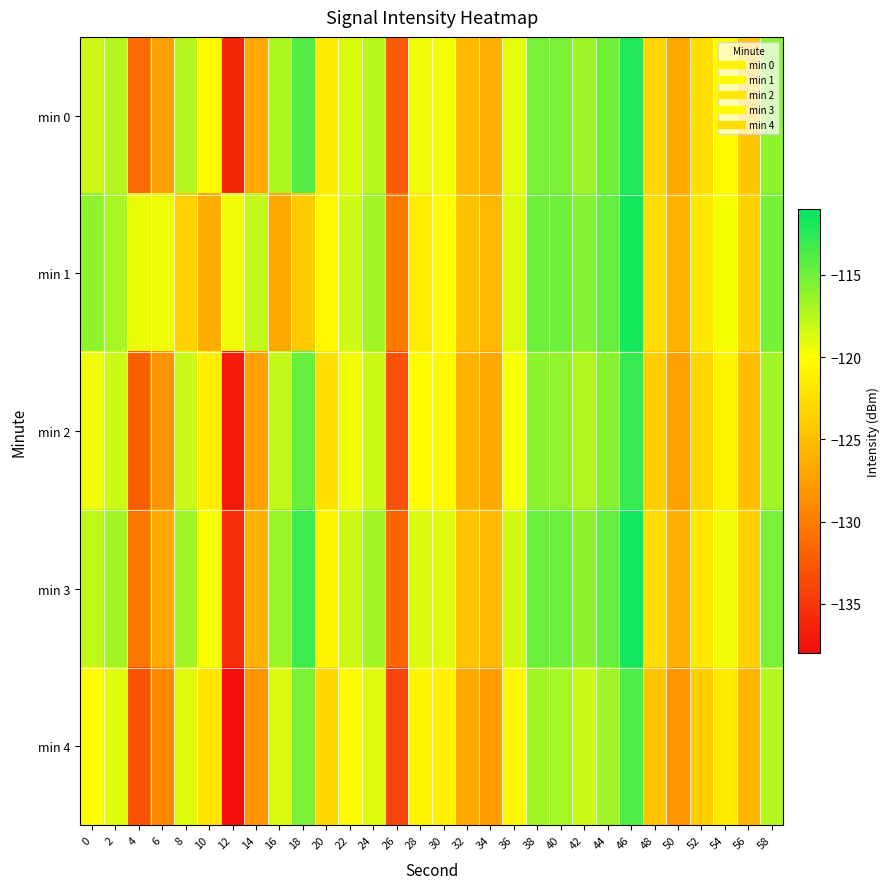

How many distinct data groups are displayed?

5